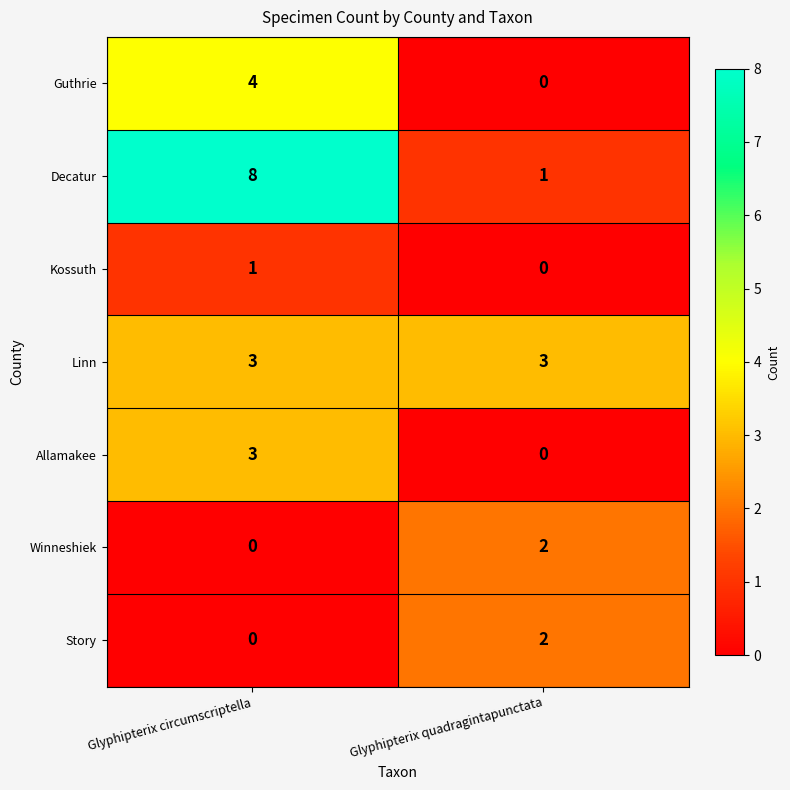

The Allamakee series shows 0 at Glyphipterix quadragintapunctata. True or false?

True